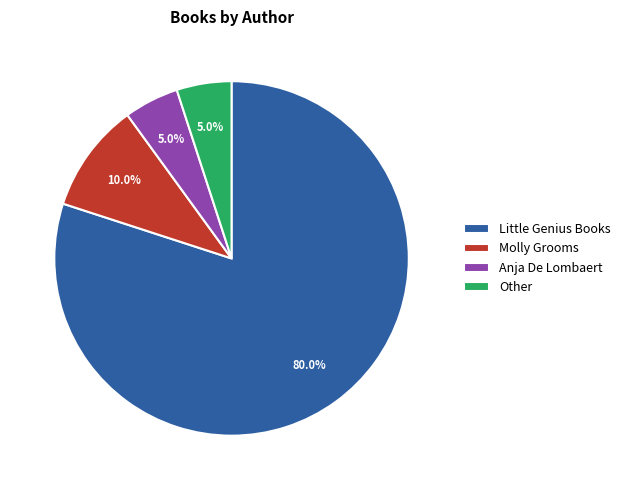

Do Molly Grooms and Other together represent more than half of the pie?

No